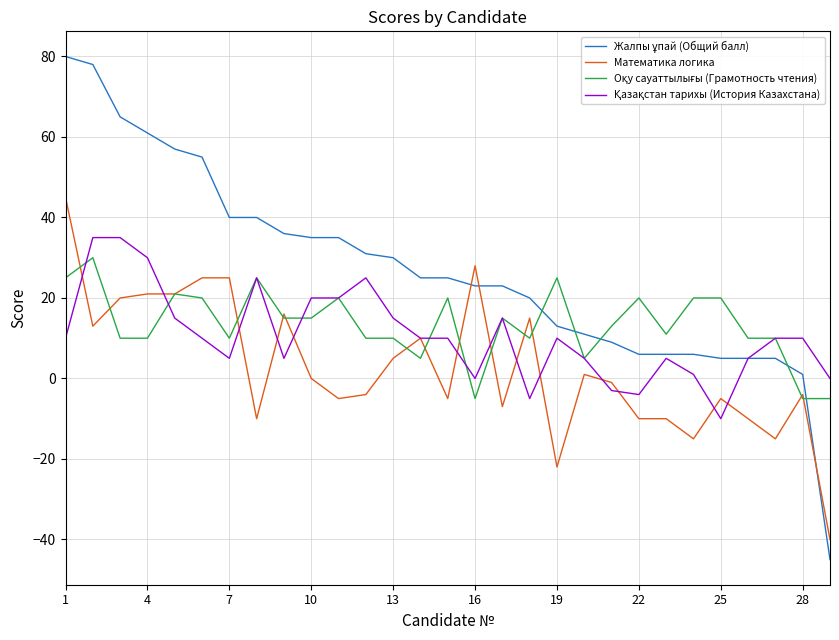

Does the chart have visible grid lines?

Yes